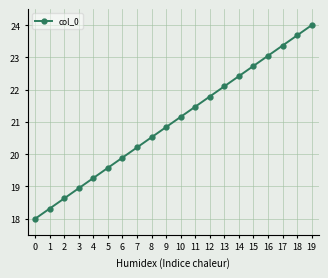

True or false: the data shows 9.3 at 4.

False